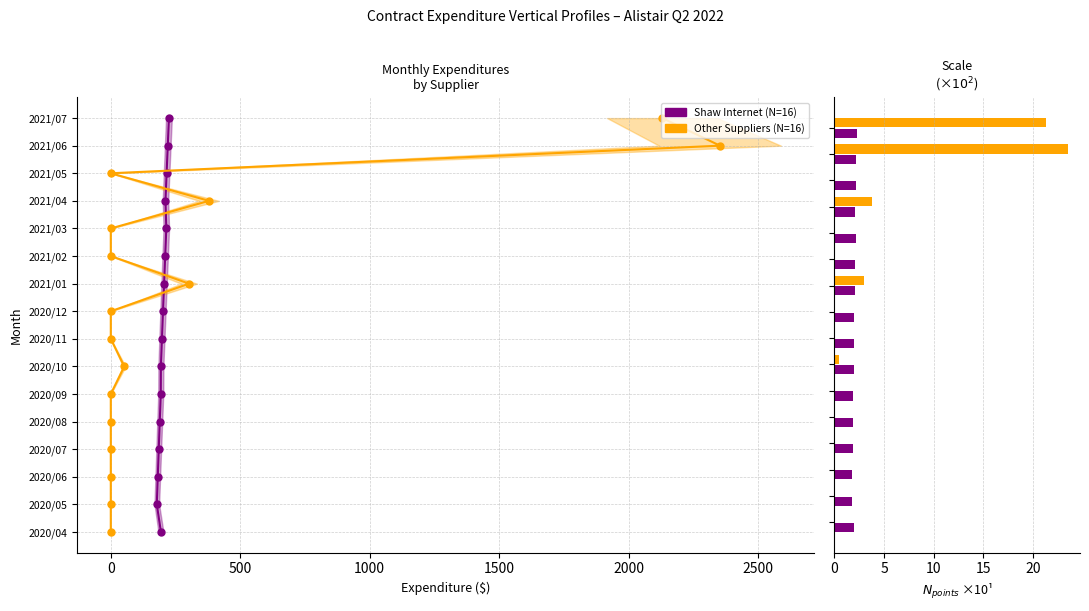

Is the value of Other Suppliers (N=16) at 8 greater than the value of Shaw Internet (N=16) at −500?

No